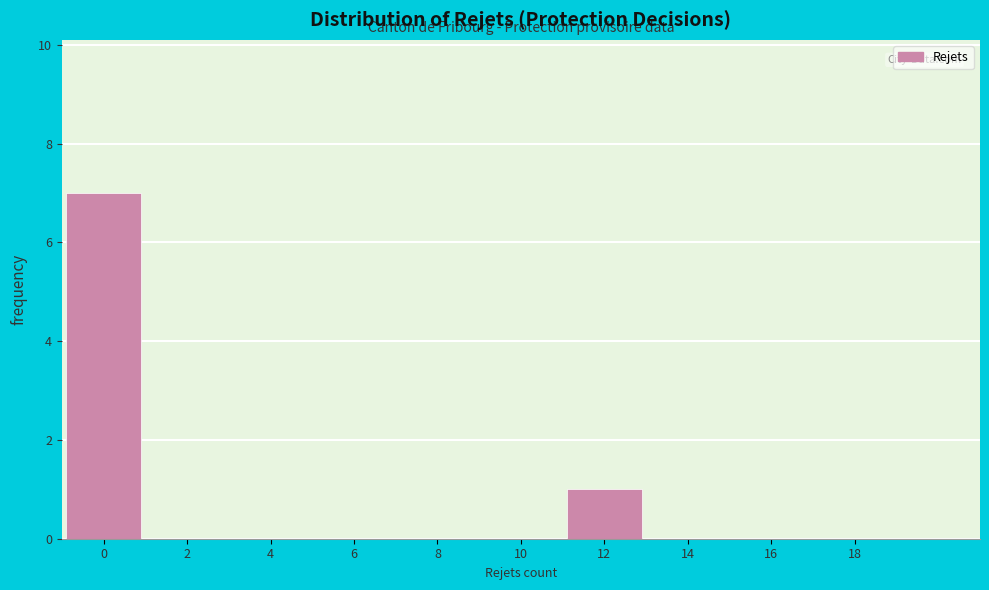

Reading left to right, transcribe all the data shown in this chart.

0=7	2=0	4=0	6=0	8=0	10=0	12=1	14=0	16=0	18=0